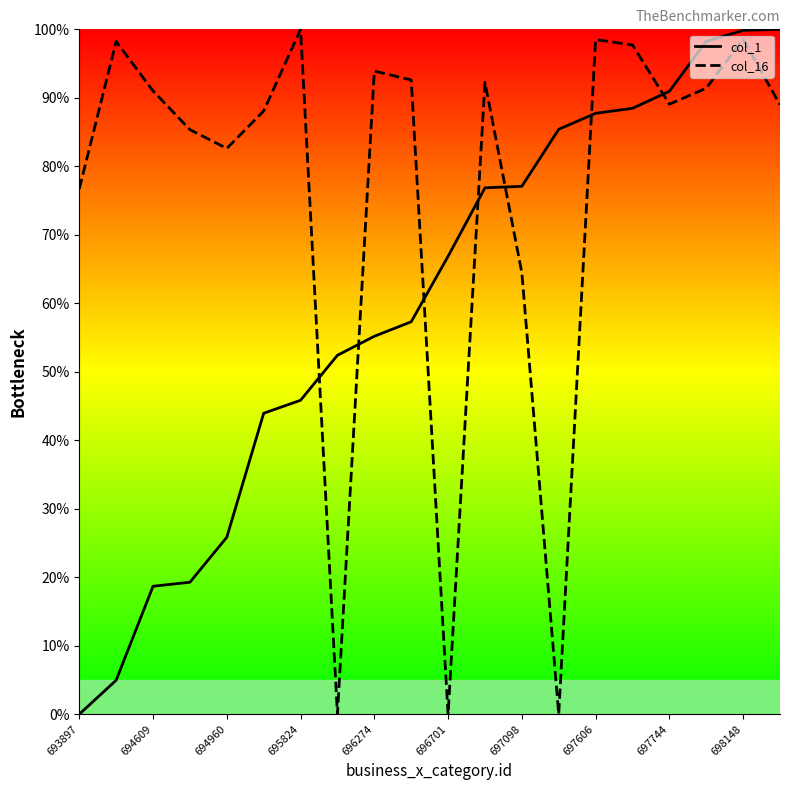

List the series in order of their overall mean, highest first.

col_16, col_1